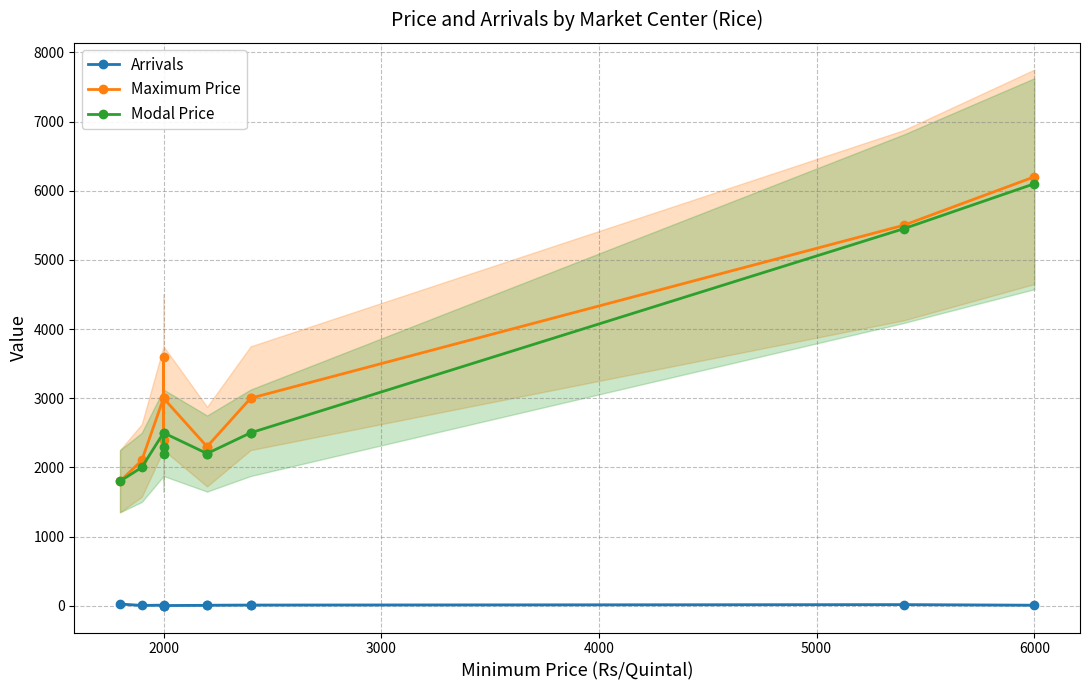

What position from the left is 4000?

4